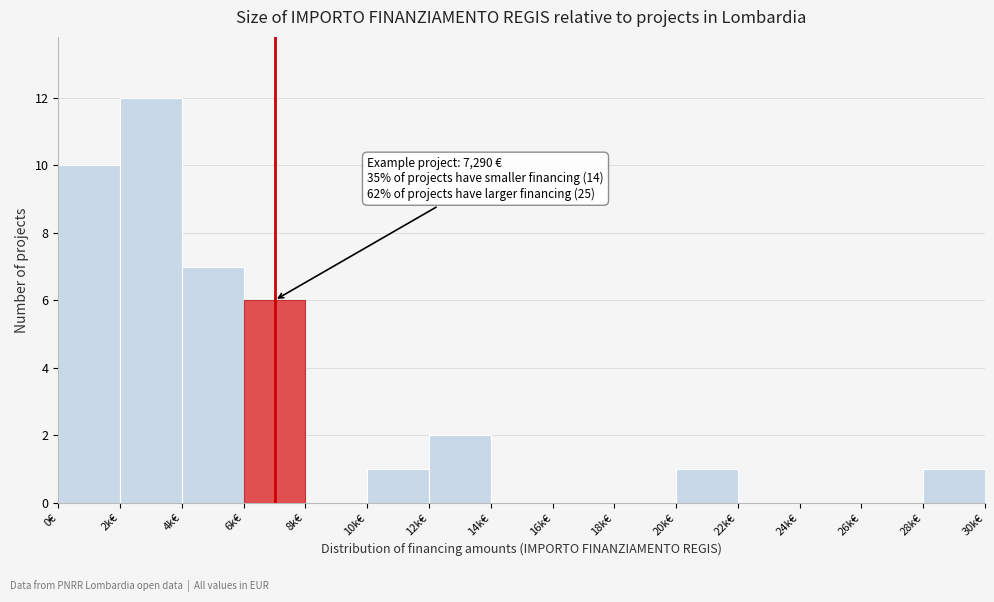

Reading left to right, list all the values displayed in this chart.

0€=10	2k€=12	4k€=7	6k€=6	8k€=0	10k€=1	12k€=2	14k€=0	16k€=0	18k€=0	20k€=1	22k€=0	24k€=0	26k€=0	28k€=1